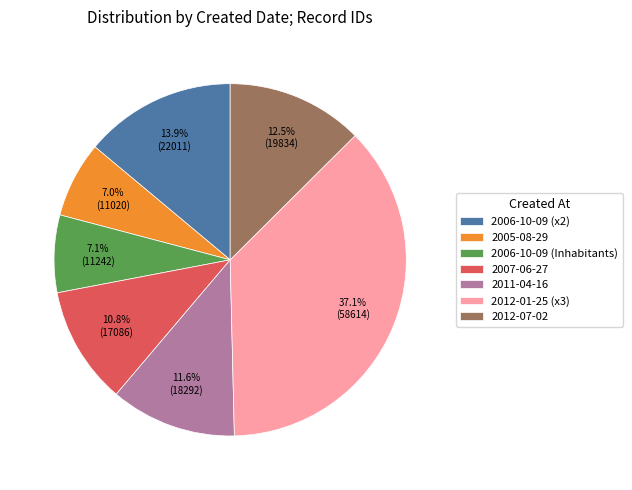

What portion of the pie excludes 2006-10-09 (Inhabitants)?

92.9%